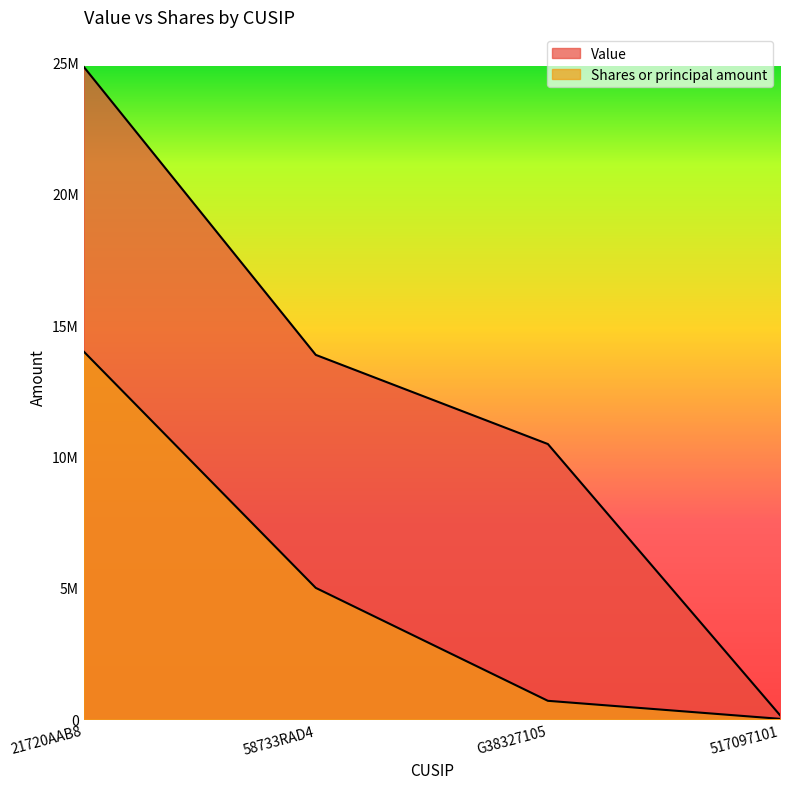

What is the label of the 3rd point from the left?

G38327105